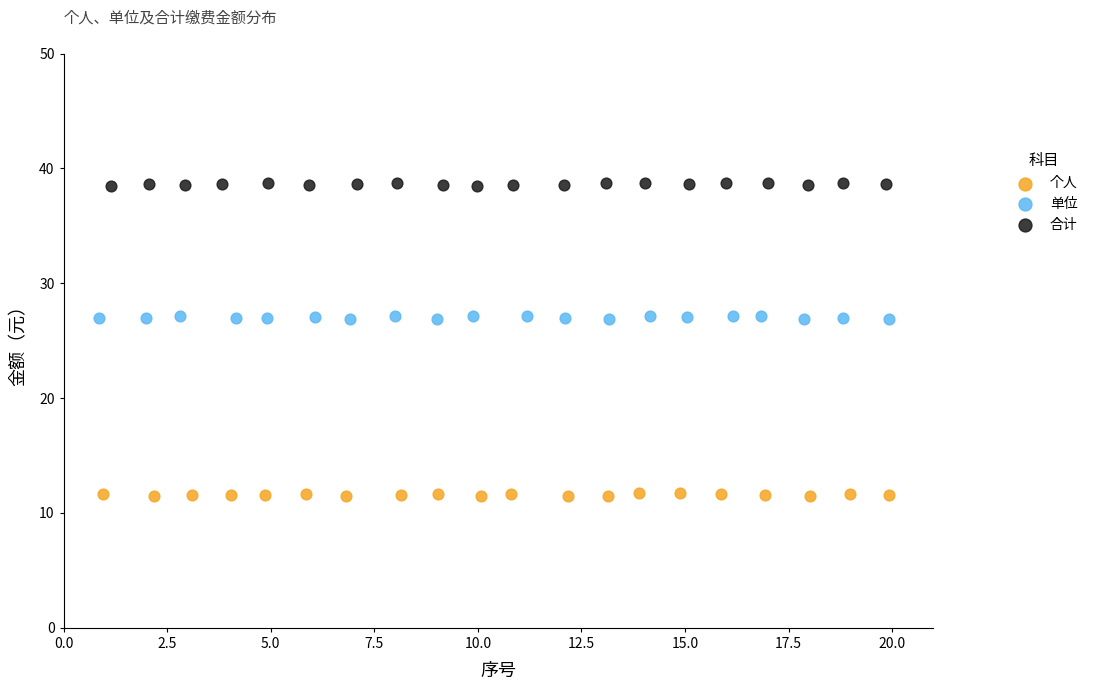

What are all the series names shown in the legend?

个人, 单位, 合计